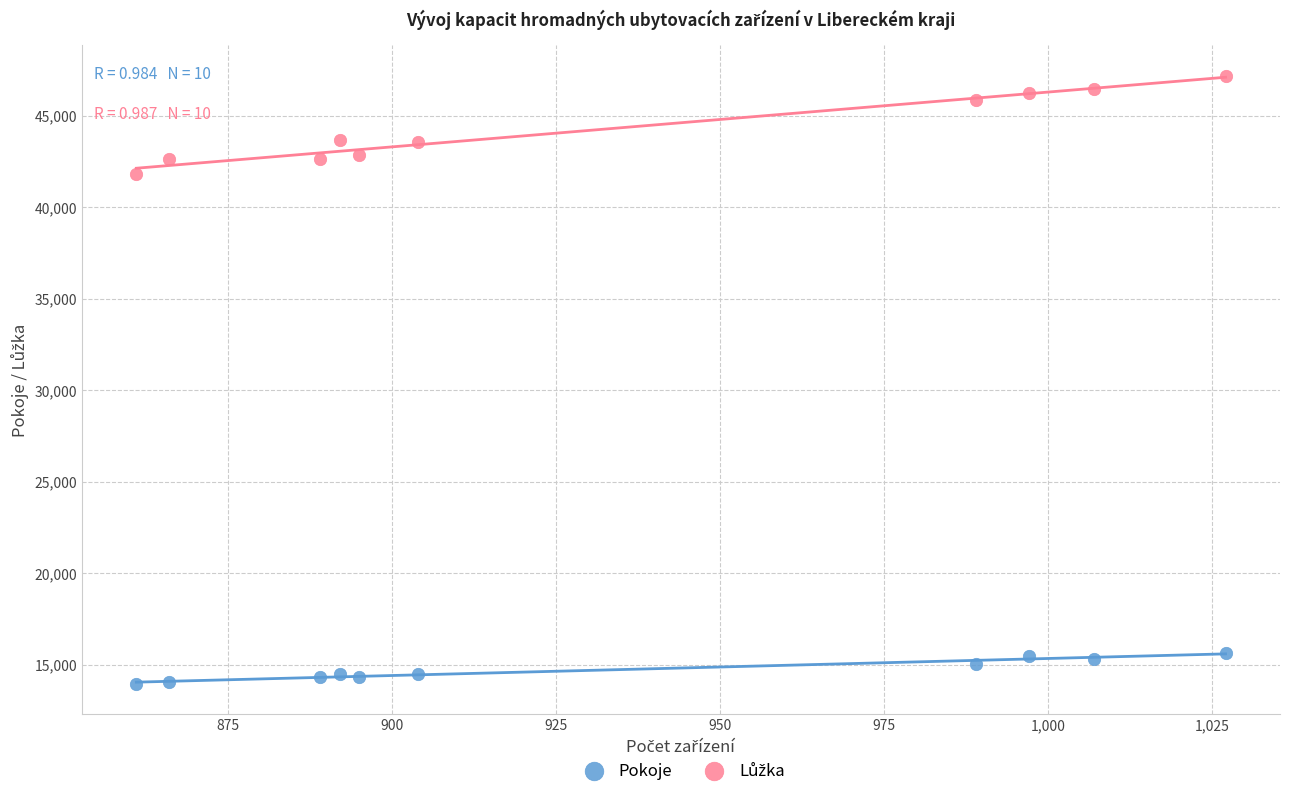

What is the X range (max minus min) for the scatter plot?

166